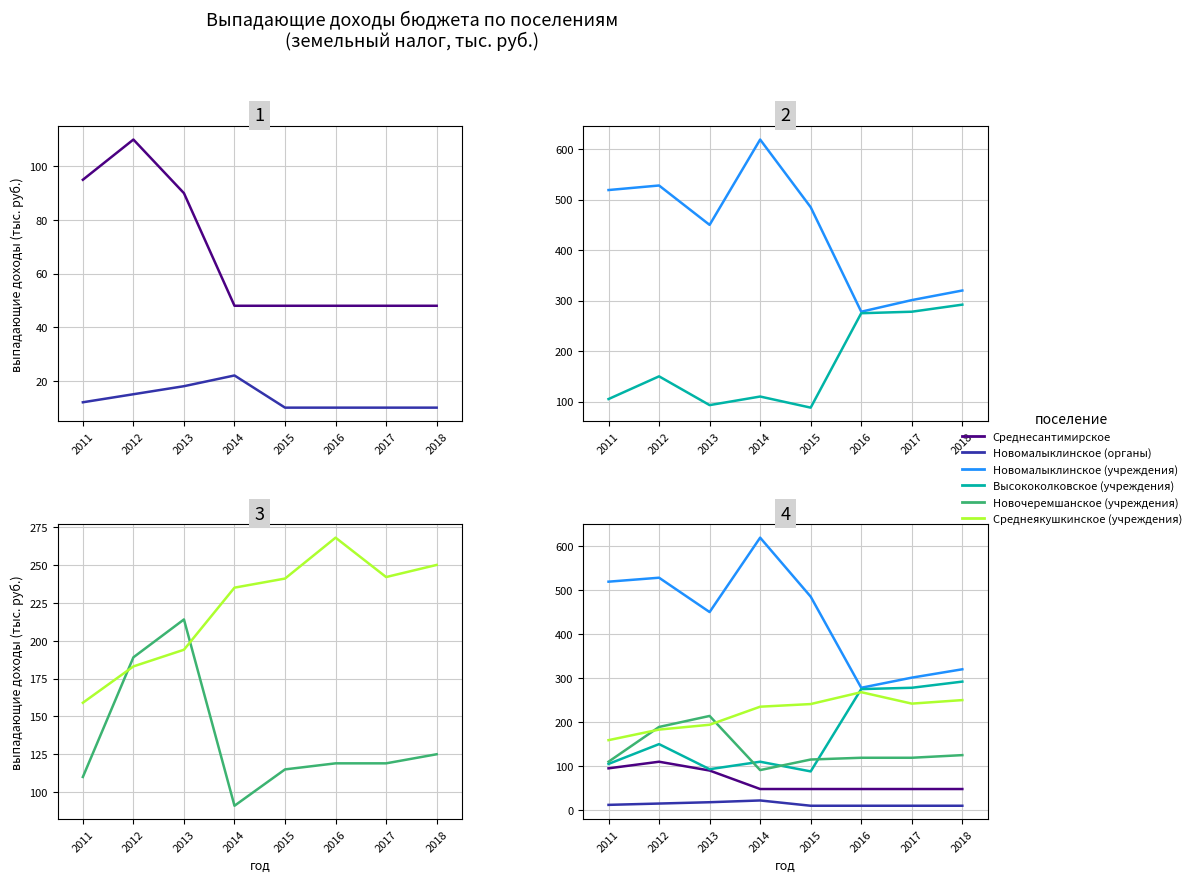

Reading left to right, transcribe all the data shown in this chart.

Среднесантимирское: 95	110	90	48	48	48	48	48
Новомалыклинское (органы): 12	15	18	22	10	10	10	10
Новомалыклинское (учреждения): 519	528	450	619	485	278	301	320
Высококолковское (учреждения): 105	150	93	110	88	275	278	292
Новочеремшанское (учреждения): 110	189	214	91	115	119	119	125
Среднеякушкинское (учреждения): 159	183	194	235	241	268	242	250